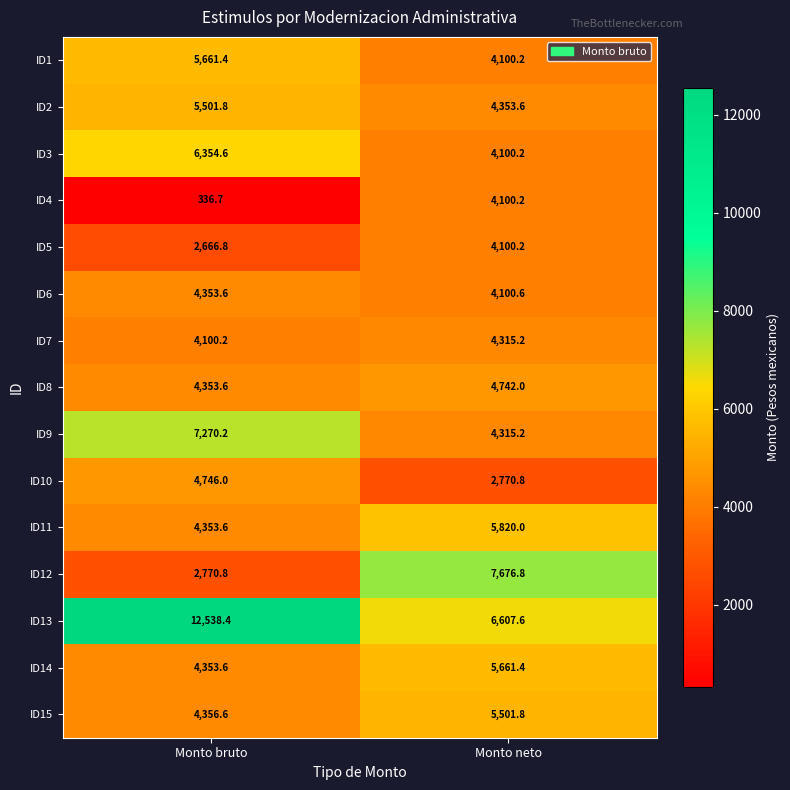

Which series has the largest total across all categories?

ID13